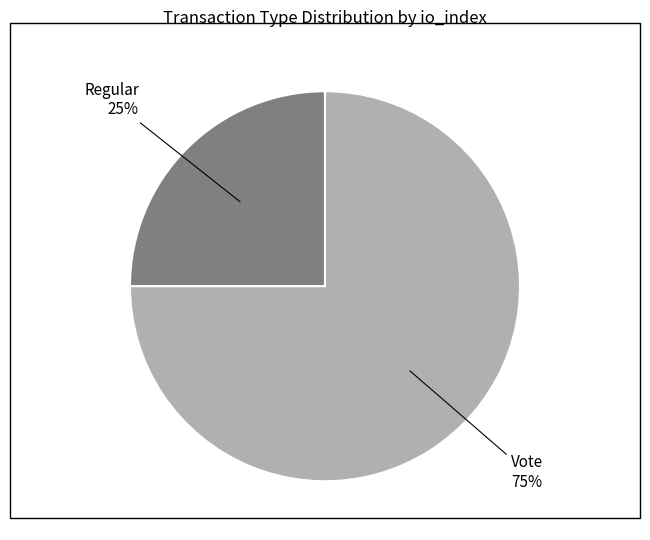

How many segments does this pie chart have?

2